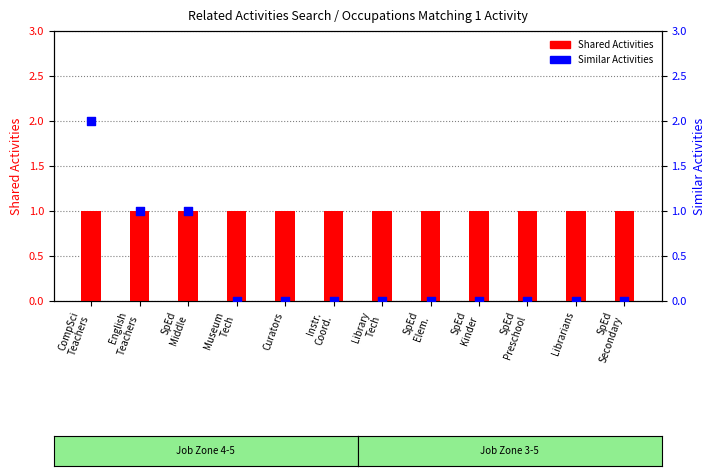

Is the value of Shared Activities at English
Teachers greater than the value of Similar Activities at Instr.
Coord.?

Yes